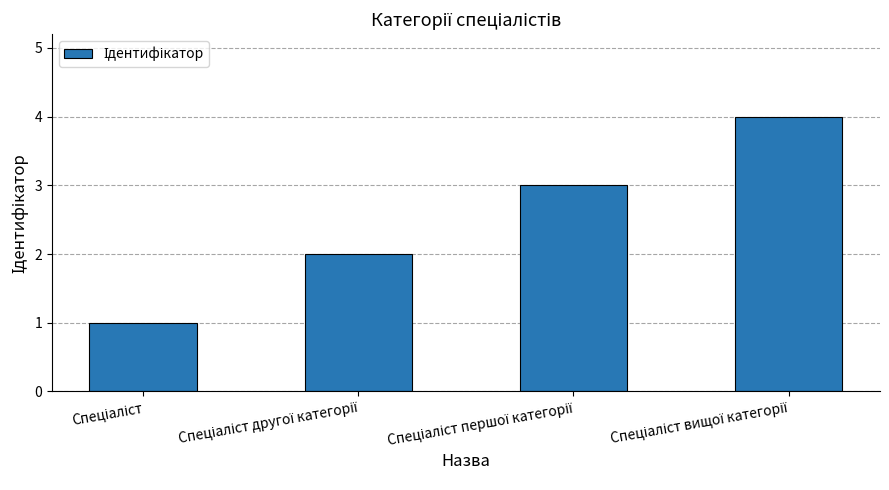

What is the difference between the maximum and minimum values?

3